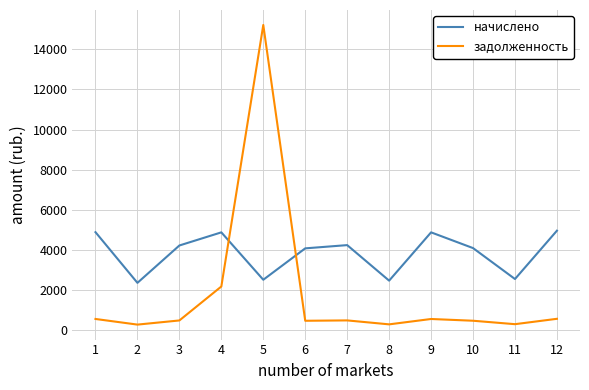

What is the lowest value of the начислено series?

2345.4